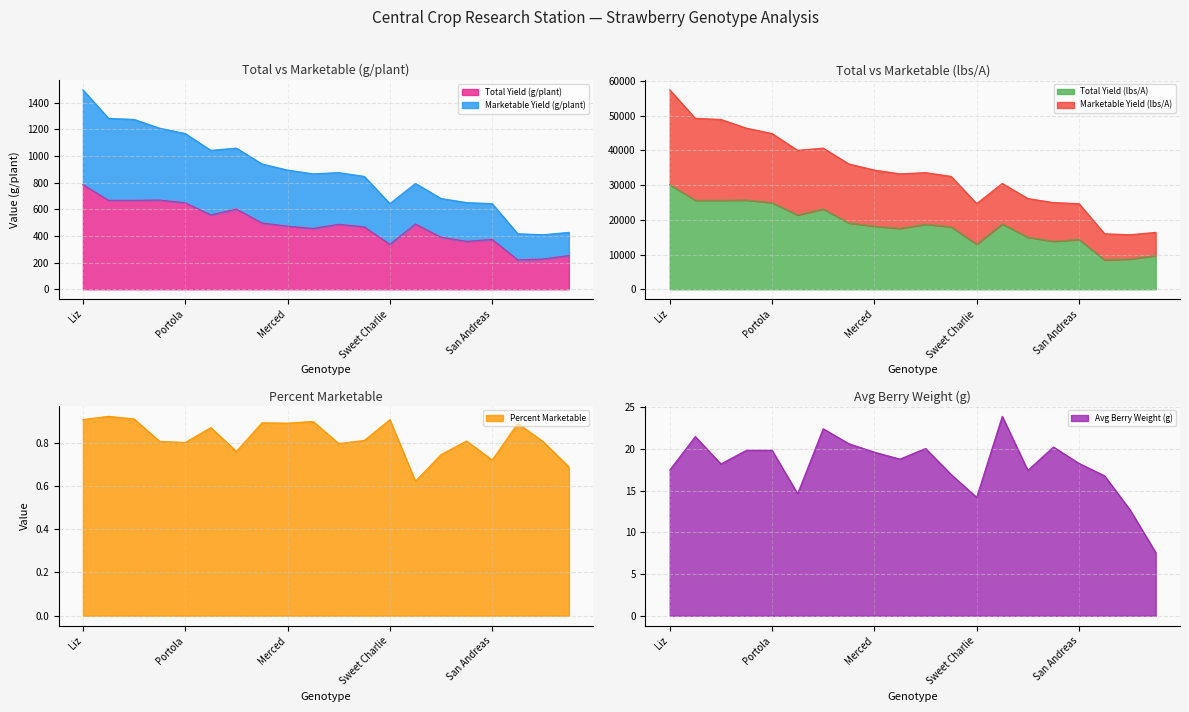

What is the minimum value for Percent Marketable?

0.6